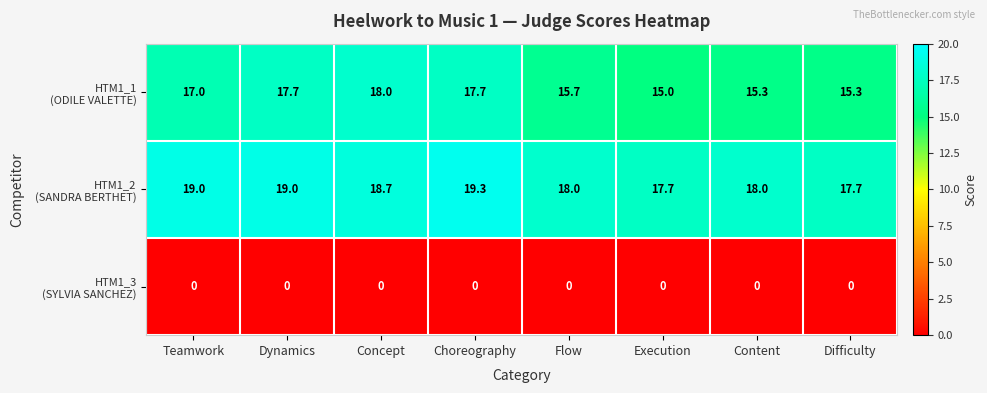

At how many categories does at least one series exceed 6?

8